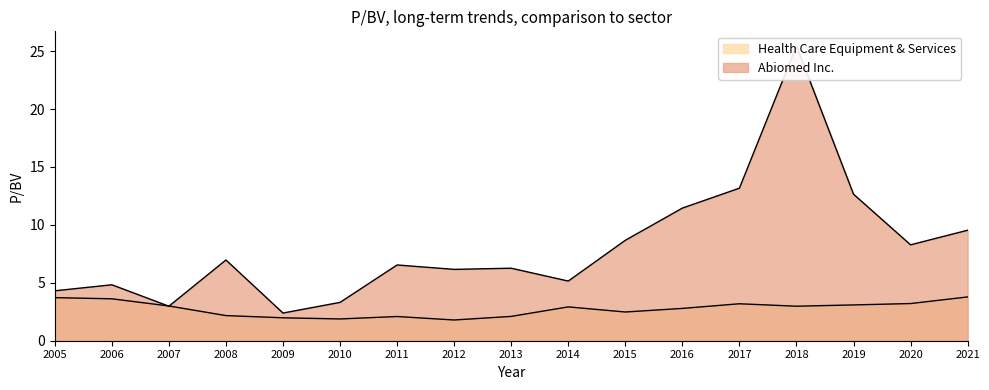

Between 2007 and 2013, which series saw the biggest shift?

Abiomed Inc.